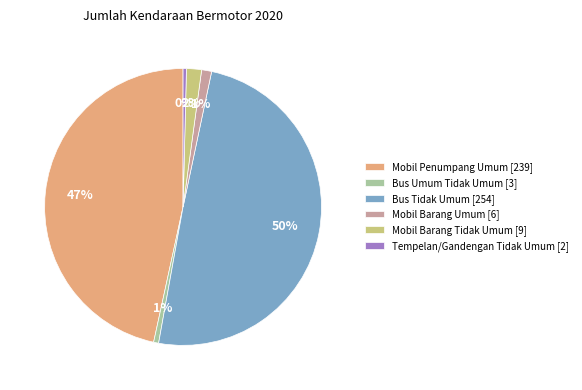

True or false: Mobil Penumpang Umum accounts for 47% of the total.

True